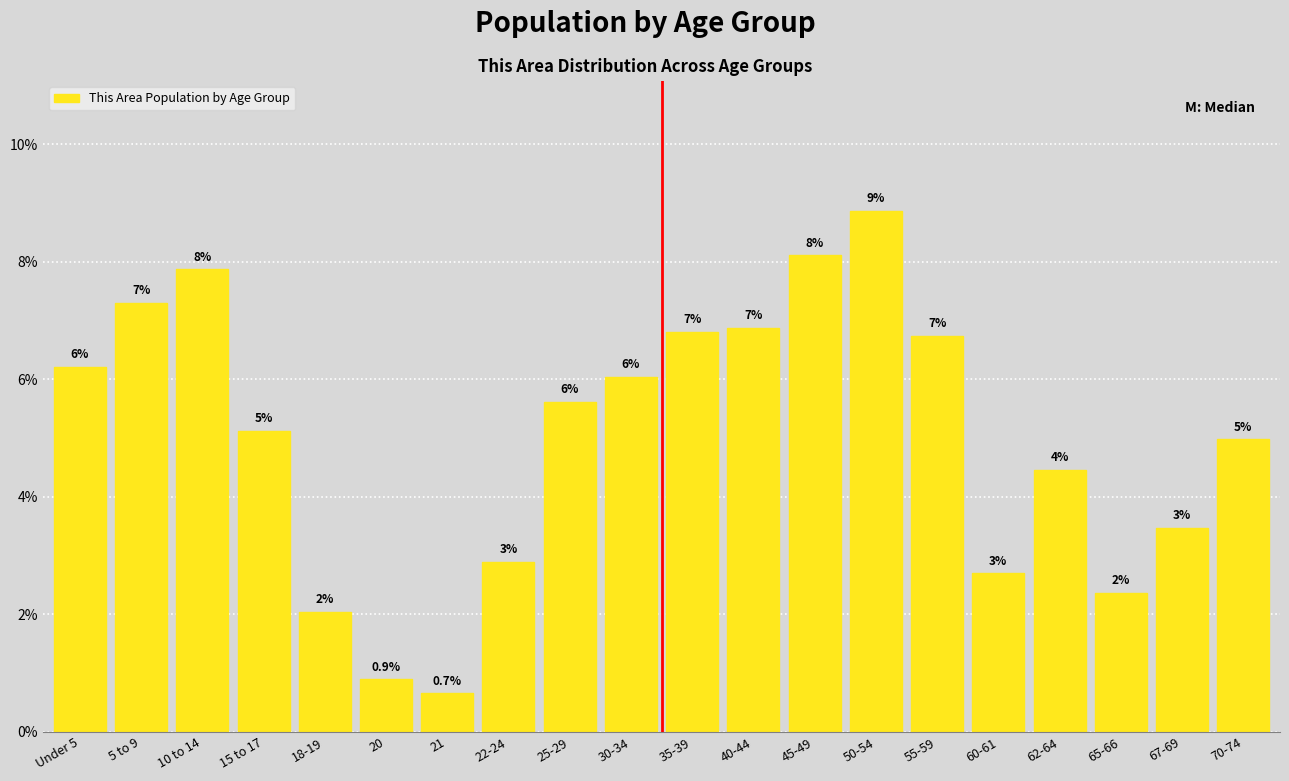

How many bars are there in total?

20